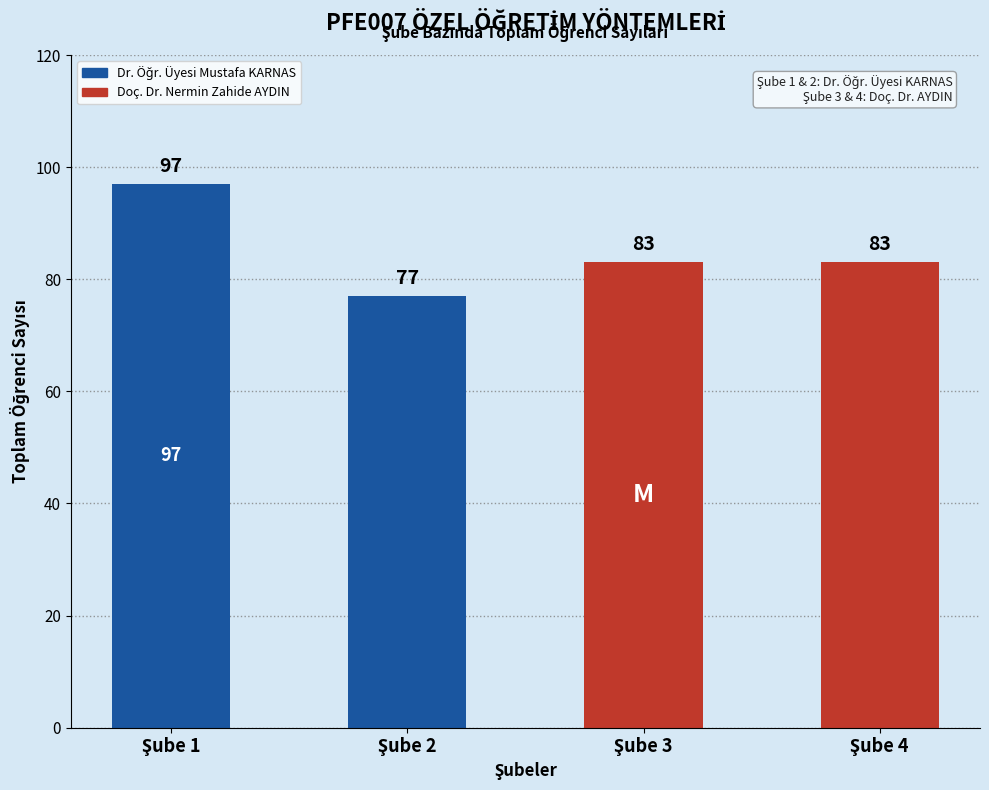

What is the ratio of the value at Şube 1 to the value at Şube 3?

1.2